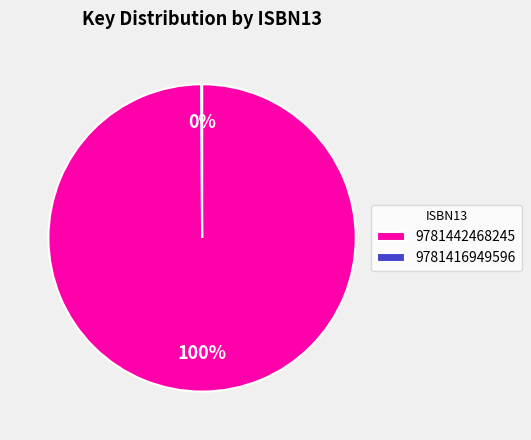

To the nearest percent, what is the average slice percentage?

50%